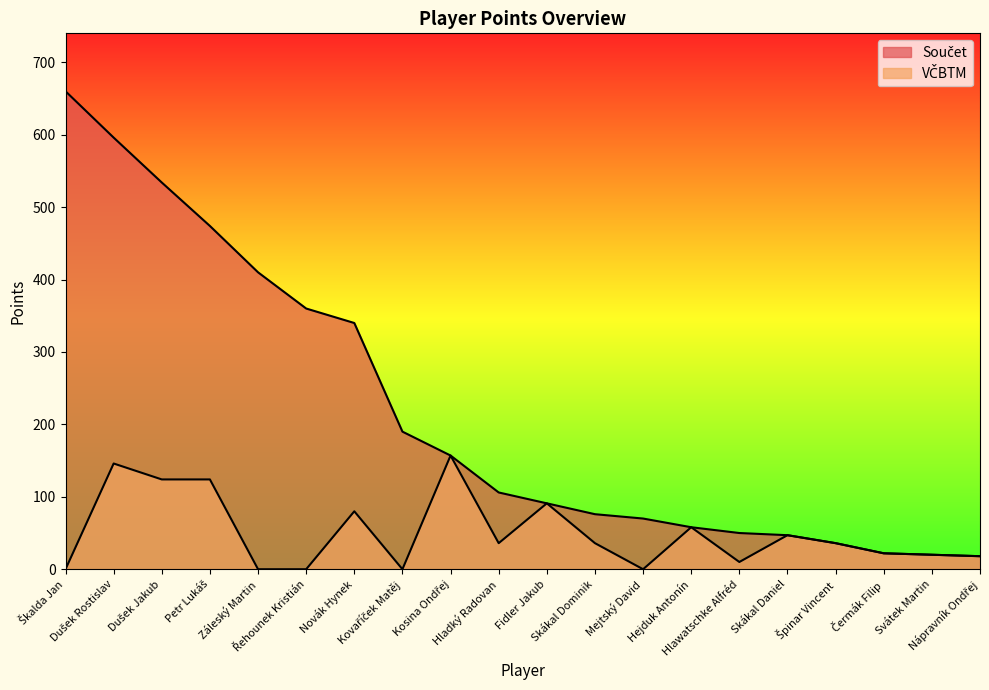

Which series has the widest spread of values?

Součet